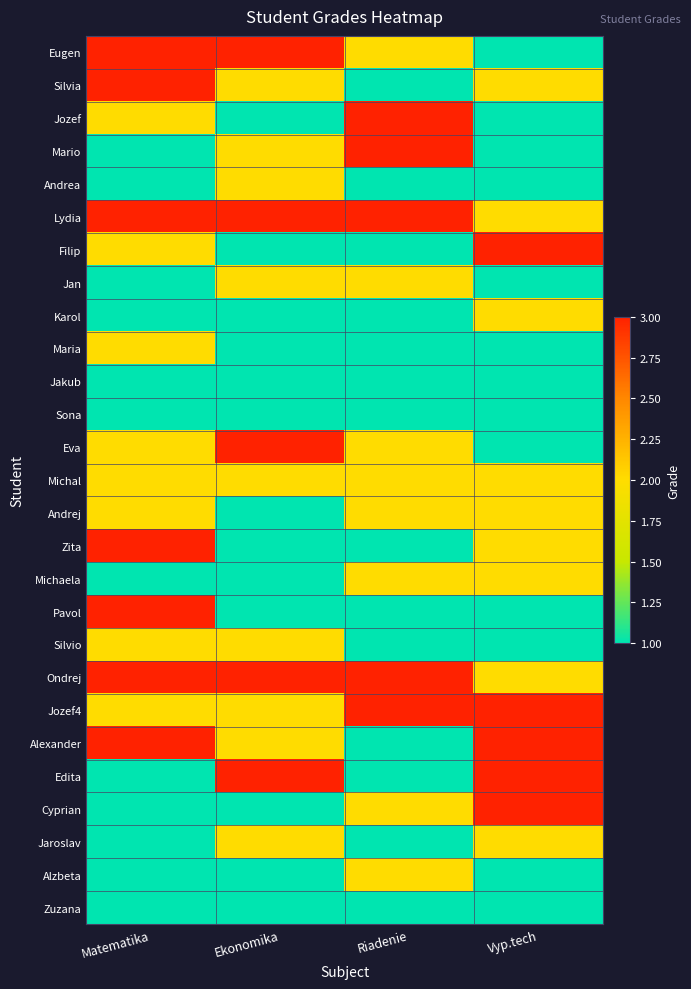

What is the greatest value displayed?

3